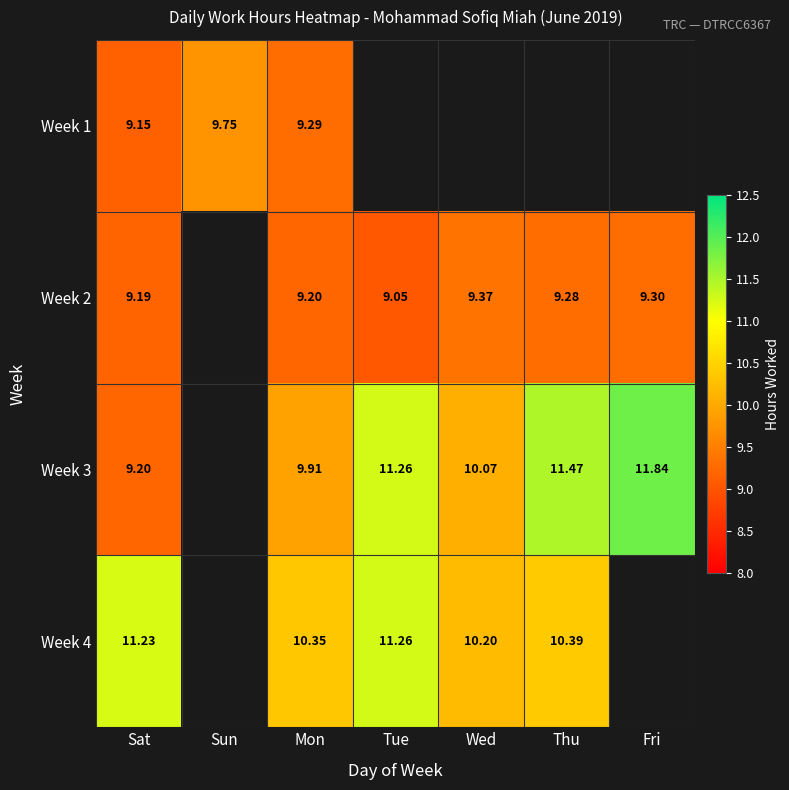

Is the value of Week 2 at Sat greater than the value of Week 3 at Wed?

No